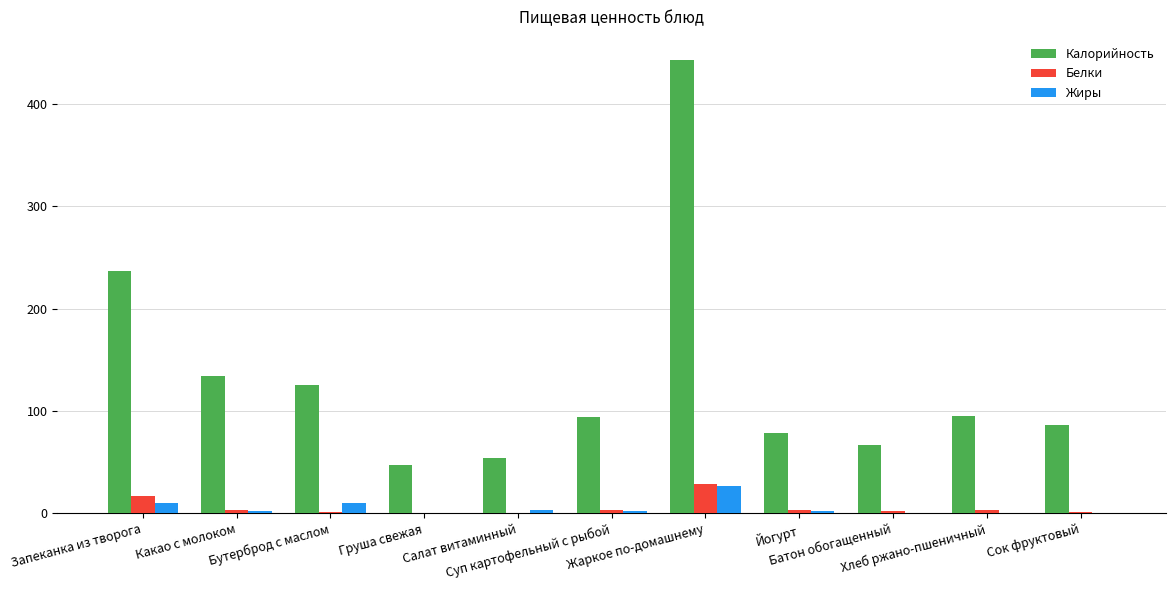

What is the greatest value displayed?

443.3